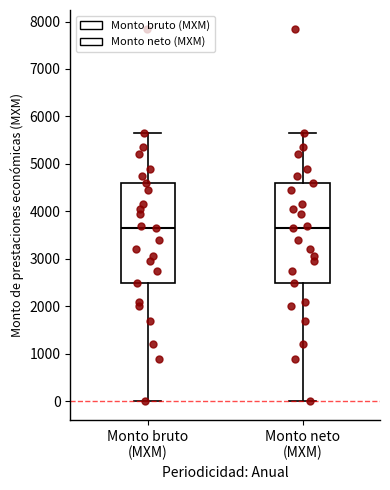

Reading left to right, read every box against the y-axis: the position of its median line, the range the box covers, and the ends of its whiskers. The values are not printed on the chart, so give them approximately, as read against the axis.

Monto bruto (MXM): median 3700, box 2500 to 4600, whiskers 0 to 5700
Monto neto (MXM): median 3700, box 2500 to 4600, whiskers 0 to 5700